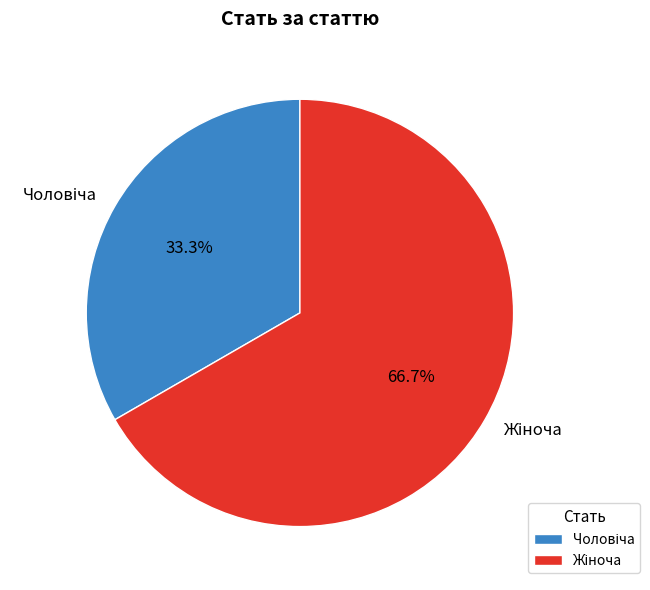

Is there any slice that represents more than half of the pie?

Yes